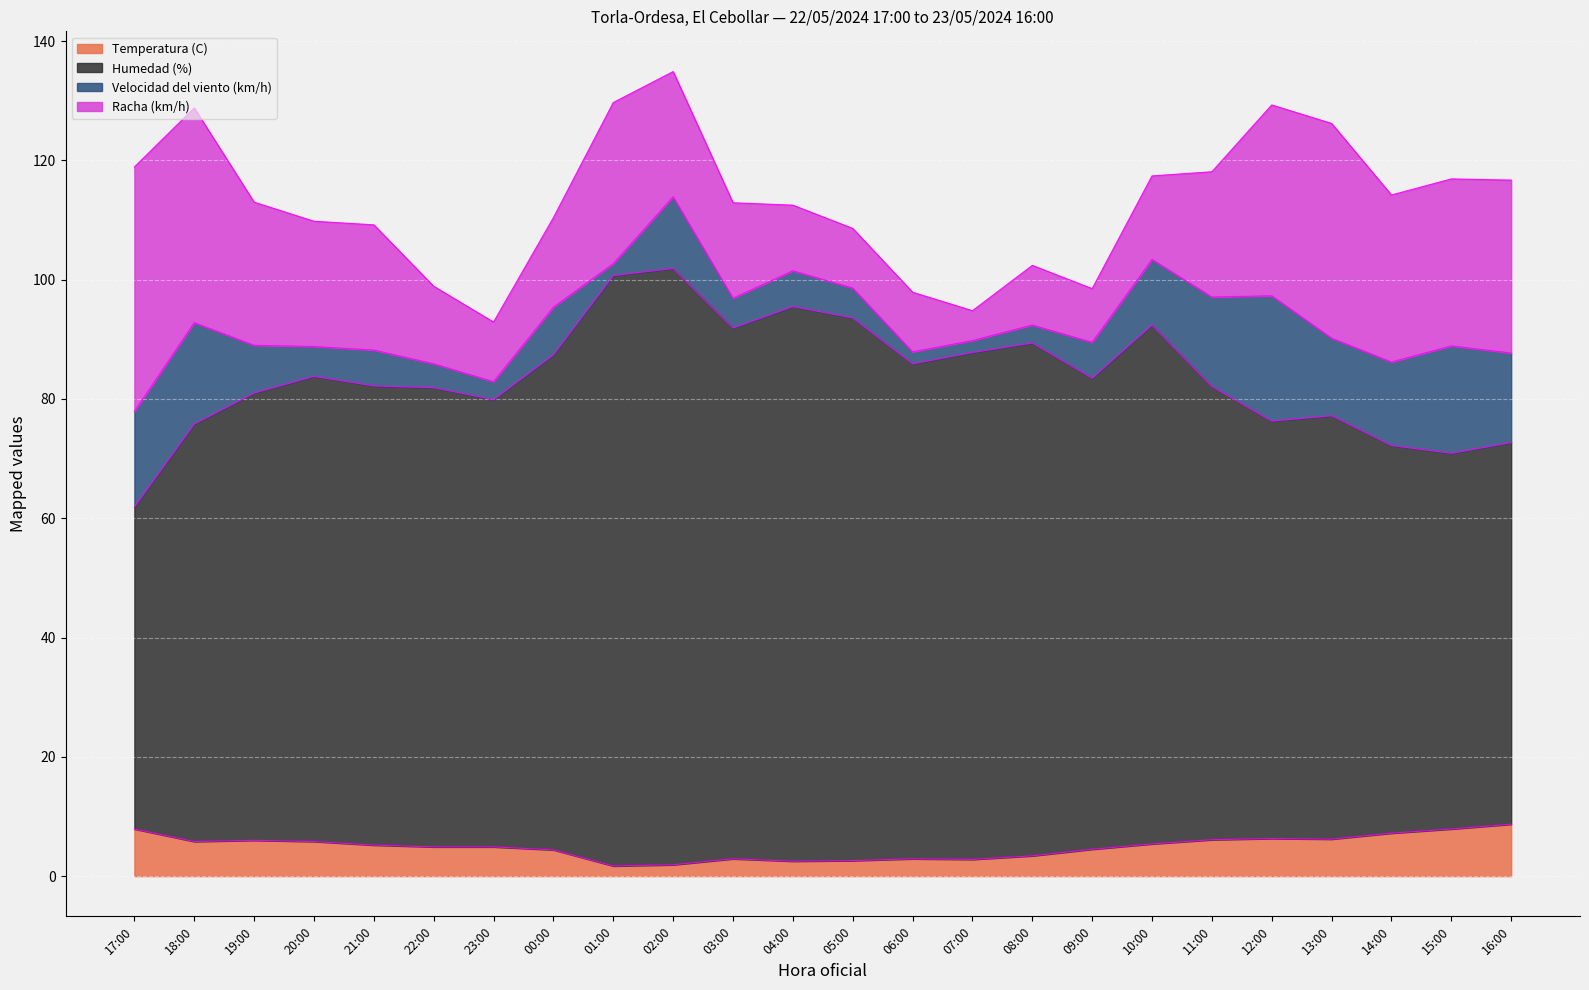

How many lines are shown in the chart?

4